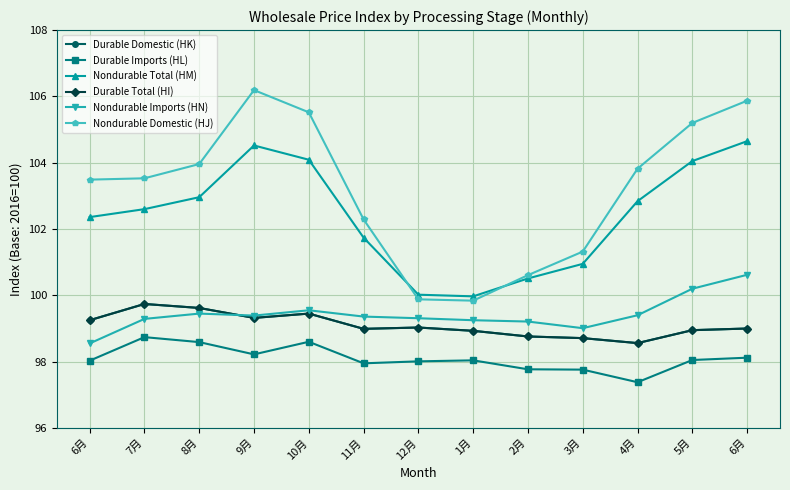

What are all the series names shown in the legend?

Durable Domestic (HK), Durable Imports (HL), Nondurable Total (HM), Durable Total (HI), Nondurable Imports (HN), Nondurable Domestic (HJ)